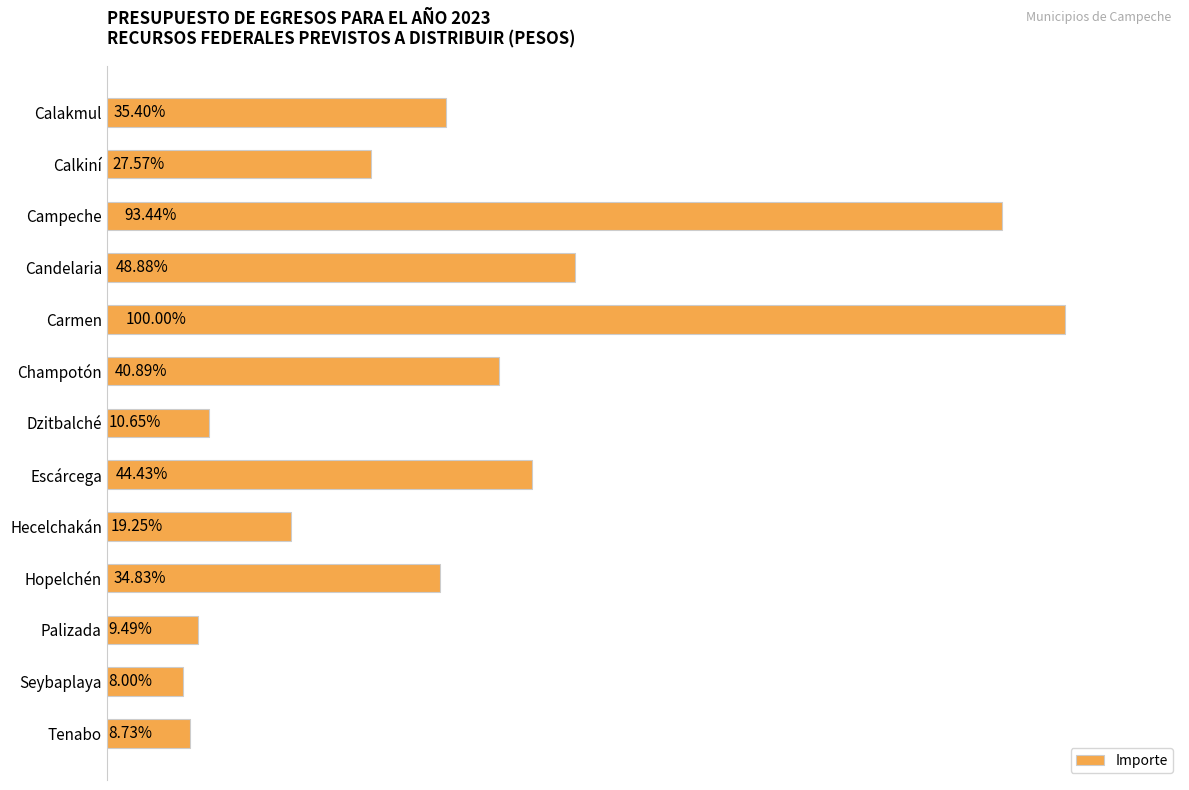

What is the greatest value displayed?

448375639